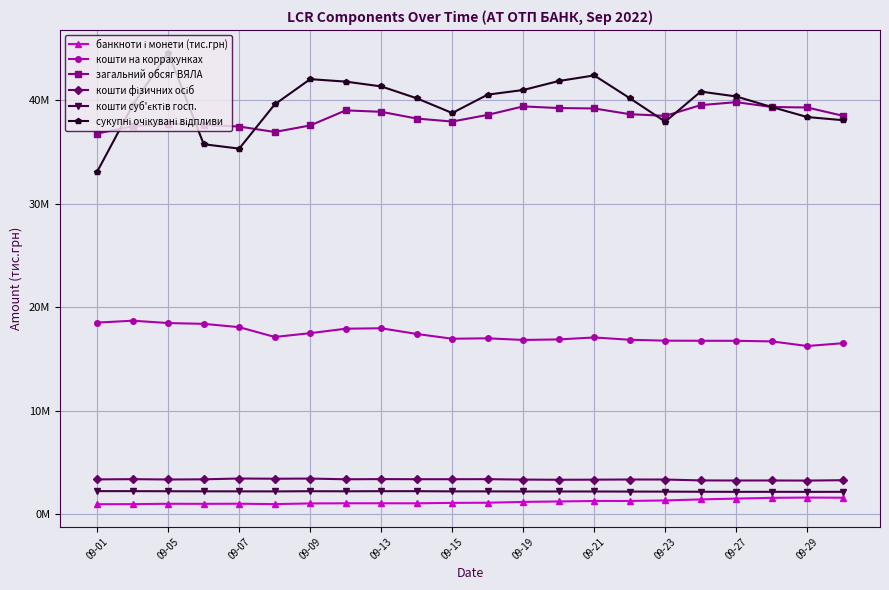

In сукупні очікувані відпливи, how many points are lower than both neighbors (excluding endpoints)?

3